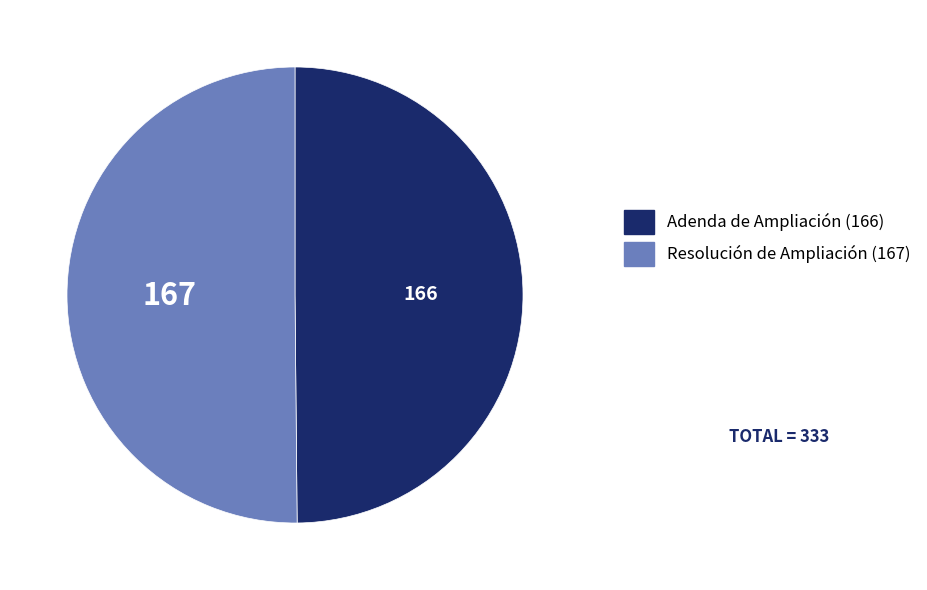

Combined, do Resolución de Ampliación and Adenda de Ampliación account for over 50%?

Yes